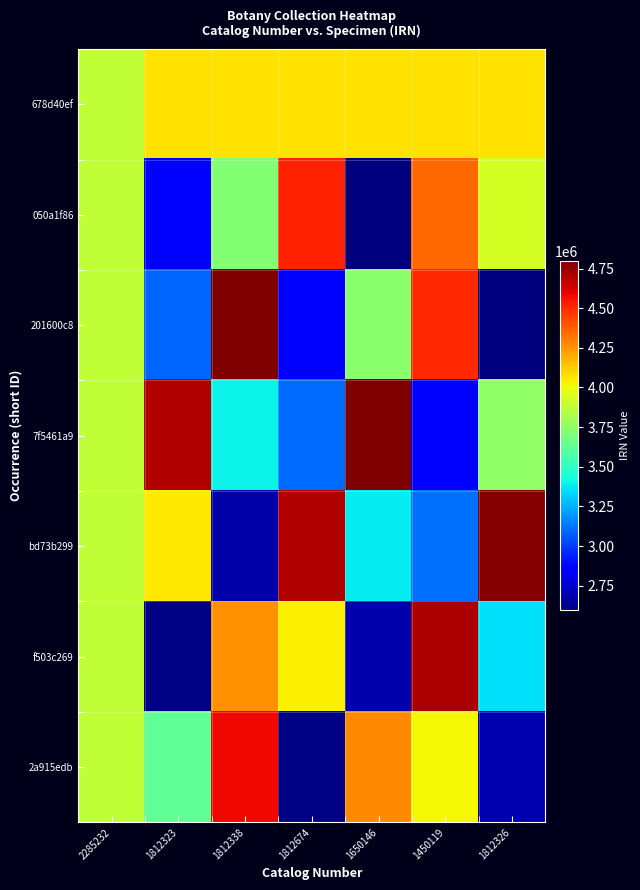

What is the greatest value displayed?

4798122.8